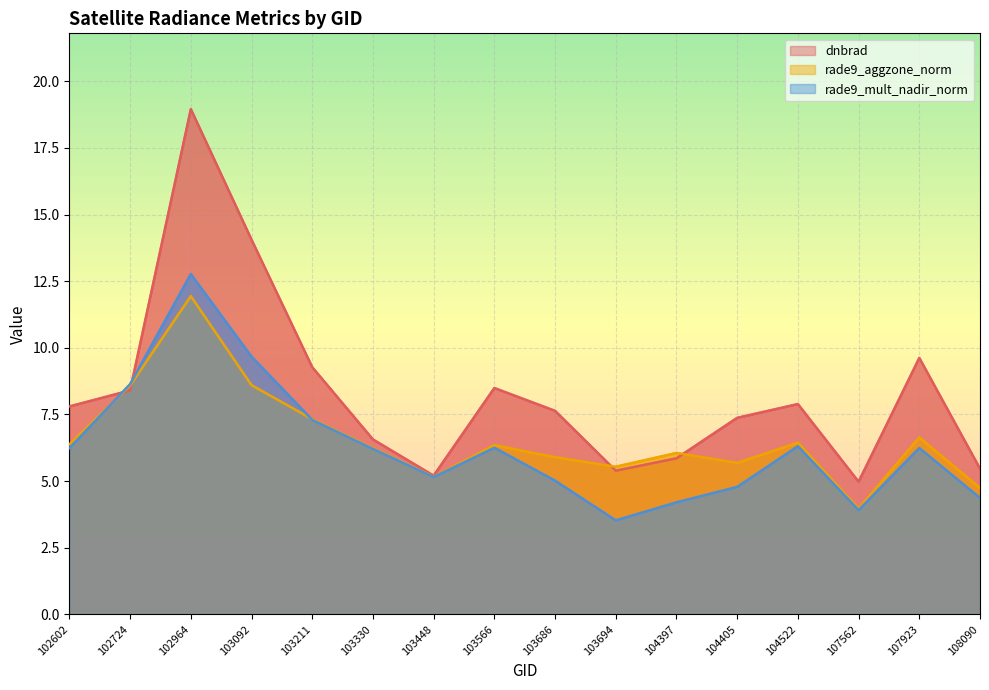

At which category does dnbrad reach its first local peak?

102964